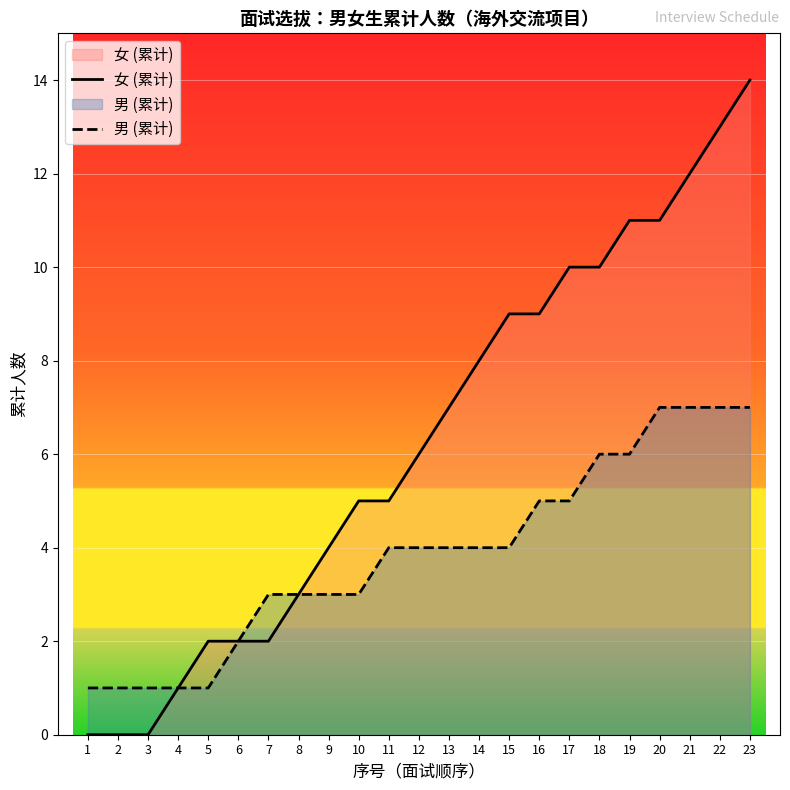

What is the difference between the highest and lowest values at 7?

1